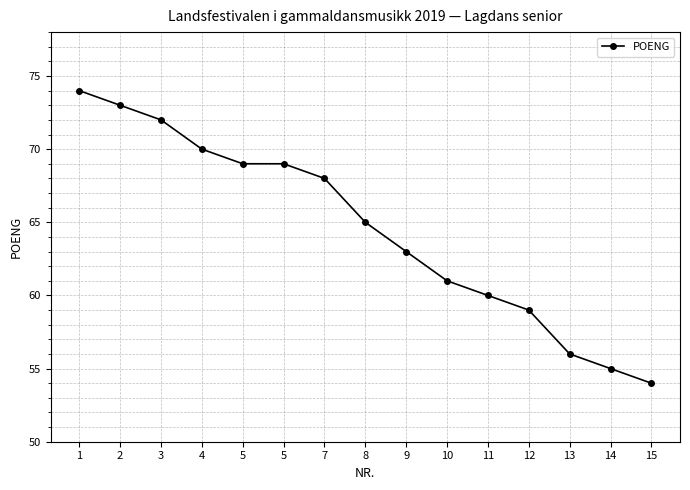

What is the difference between the values at 1 and 4?

4